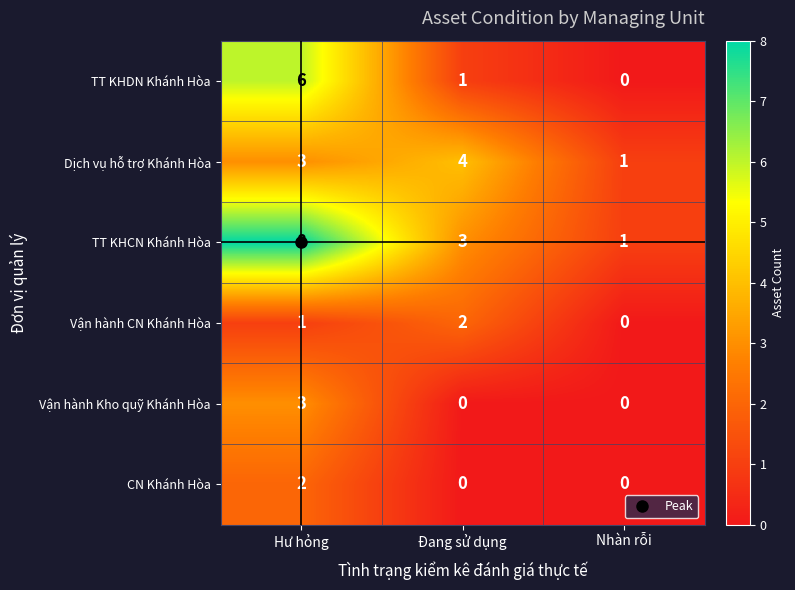

What is the spread (max minus min) of values at Đang sử dụng?

4